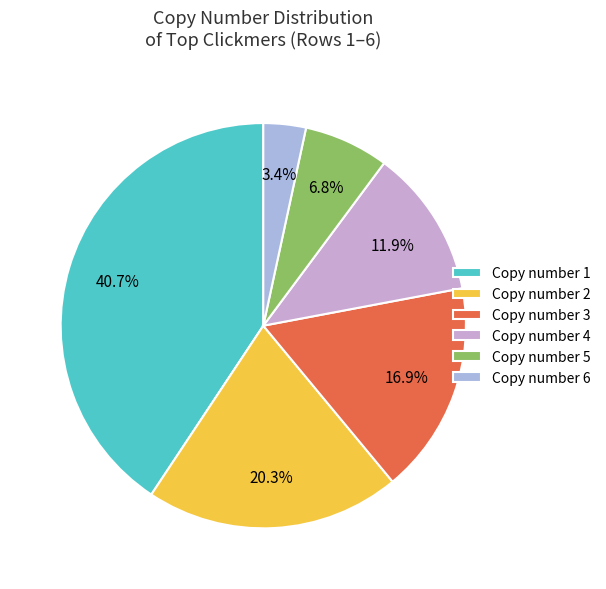

Which category has the smallest portion of the pie?

Copy number 6